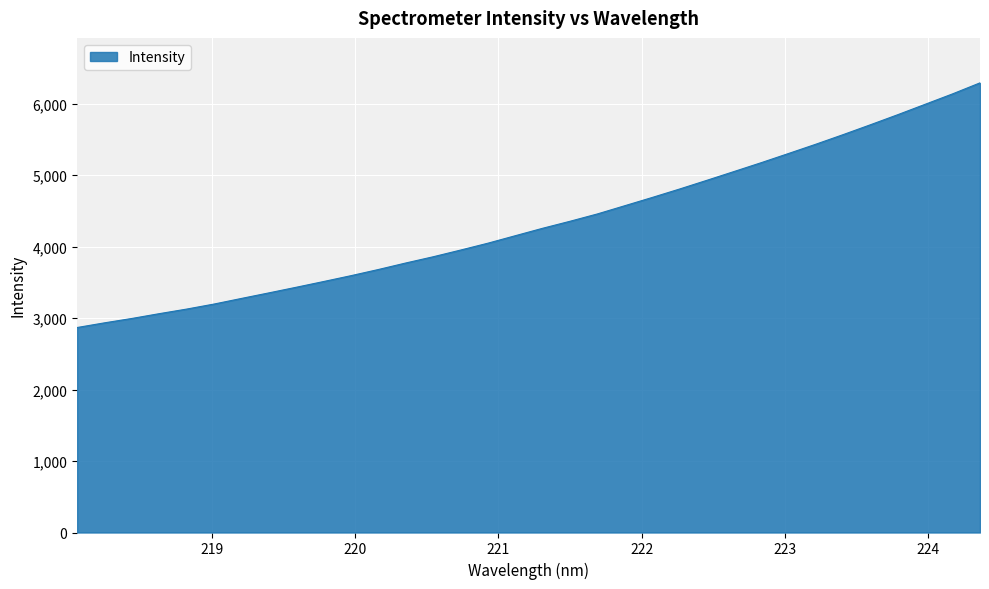

What is the difference between the maximum and minimum values?

3423.8